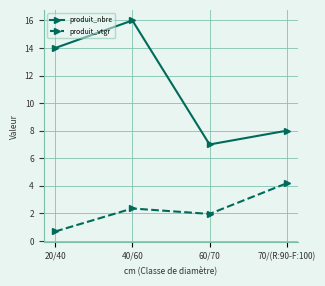

List the series in order of their overall mean, lowest first.

produit_vtgr, produit_nbre